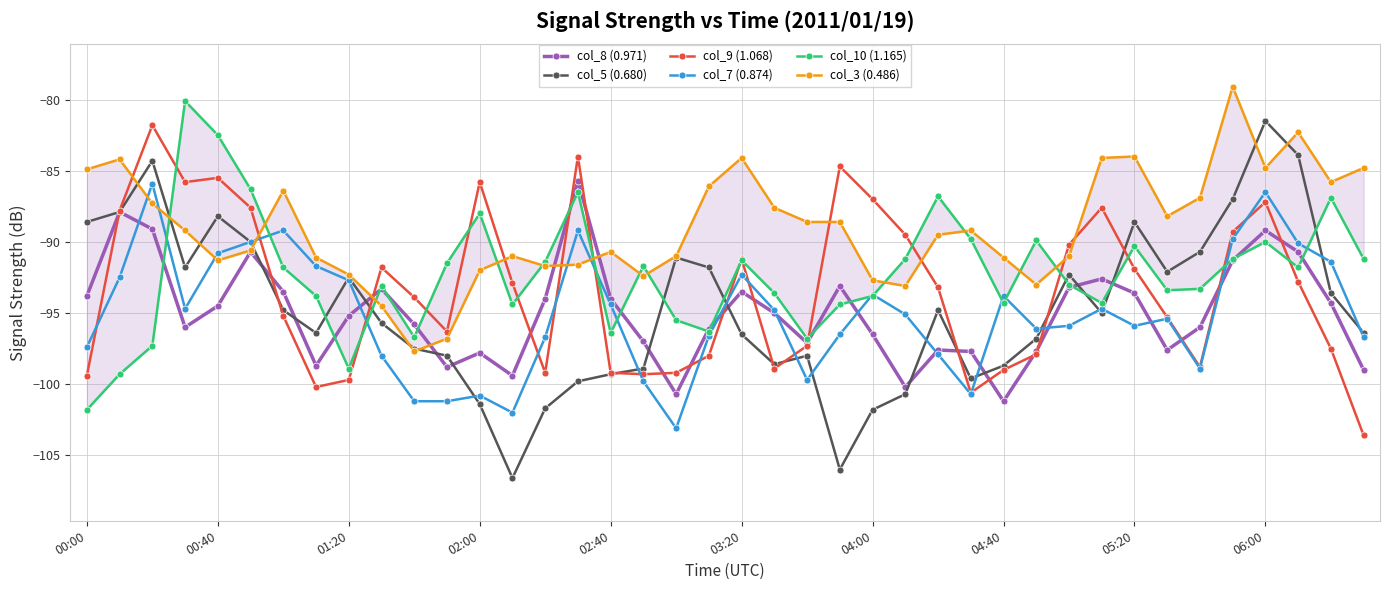

True or false: col_5 (0.680) has a value of -17.6 at 01:20.

False